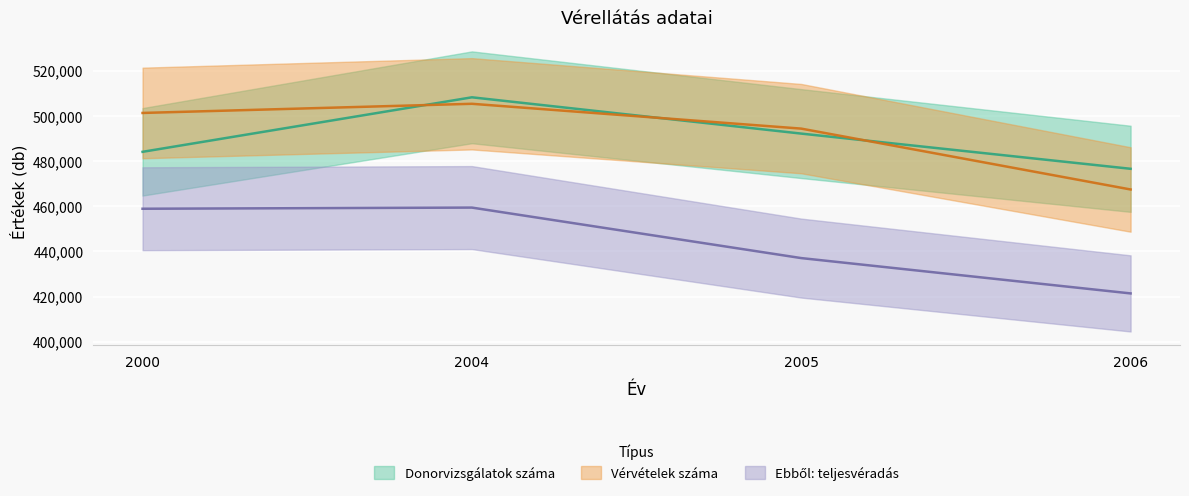

How many lines are shown in the chart?

3